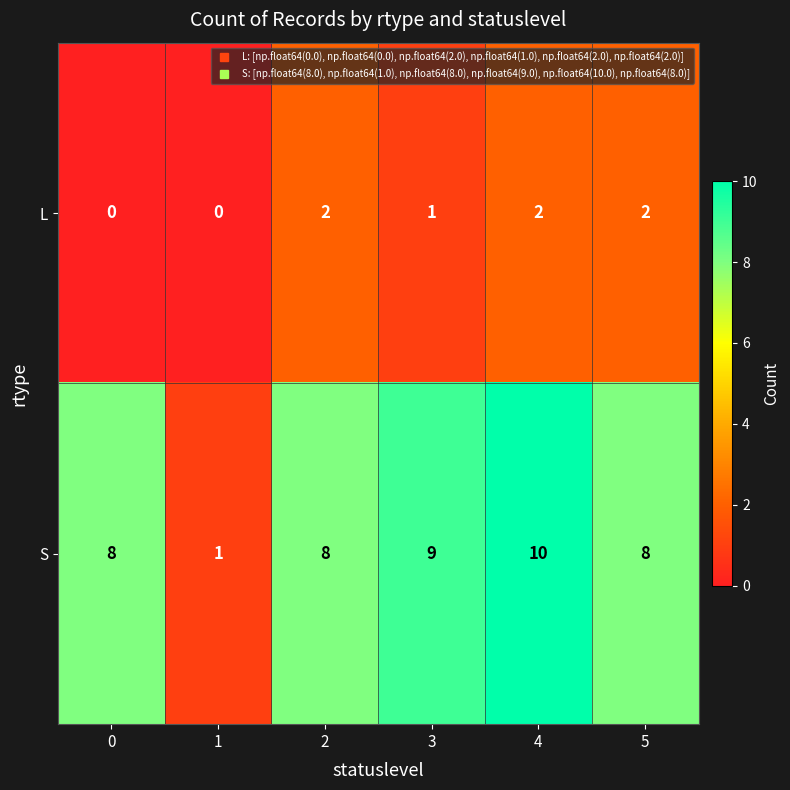

List the series in order of their overall mean, lowest first.

L, S